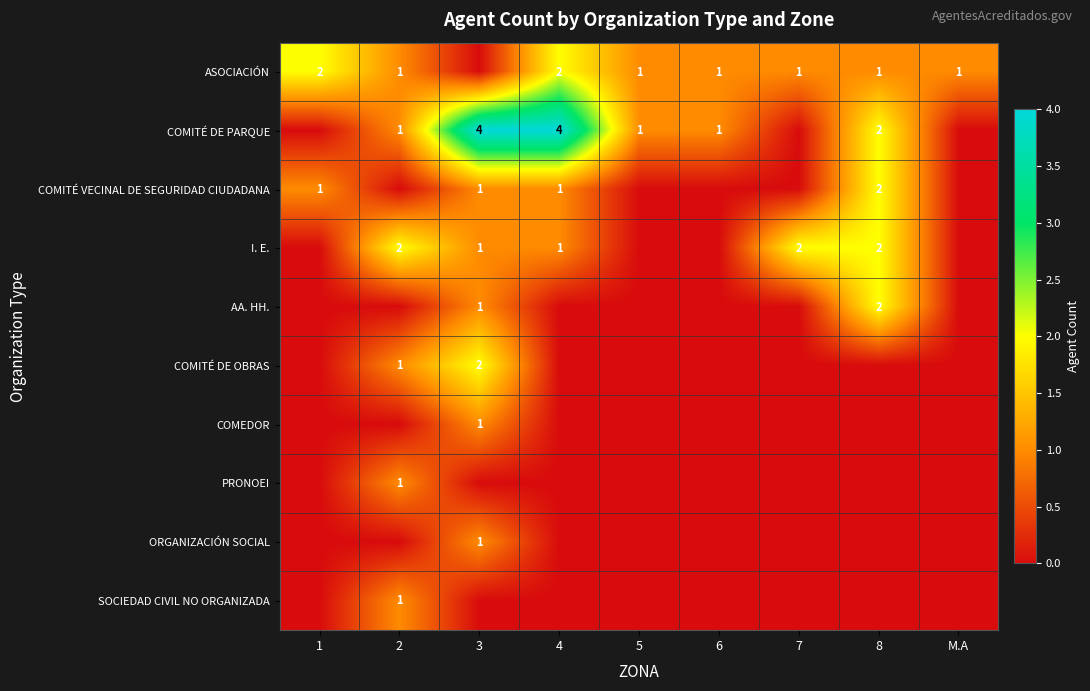

True or false: I. E. has a value of 3 at 7.

False